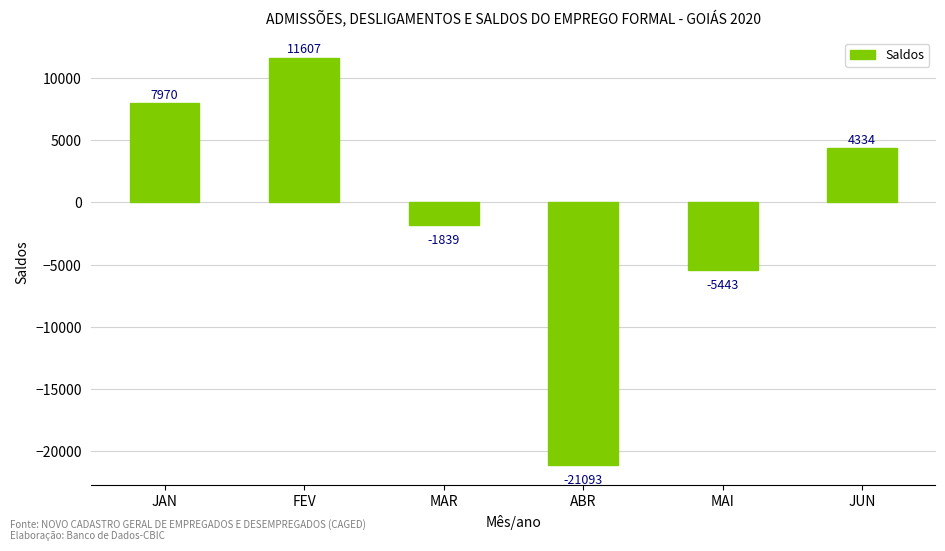

What is the label of the 2nd bar from the right?

MAI